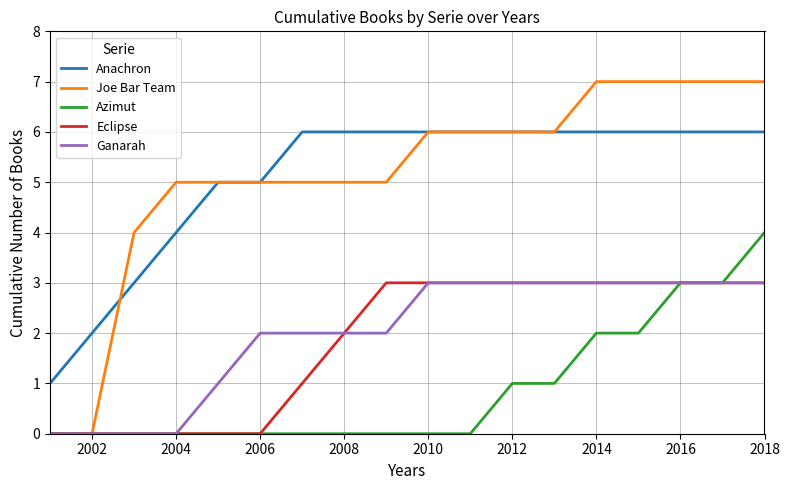

True or false: Ganarah and Anachron intersect in this chart.

False